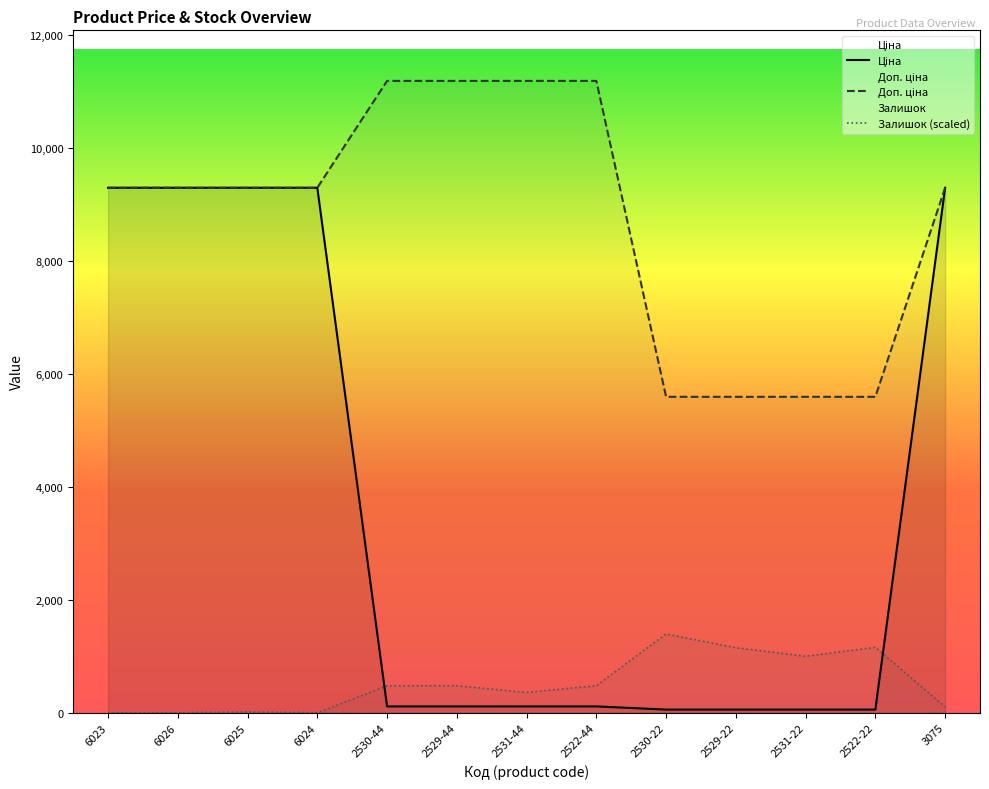

How many interior local peaks does the Залишок (scaled) series have?

4